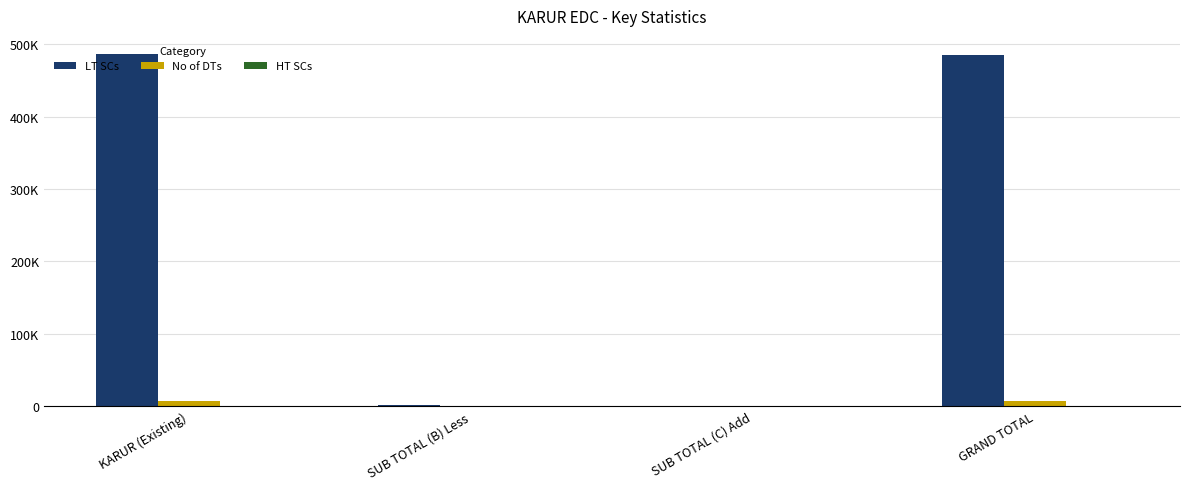

At KARUR (Existing), list the series in order from largest to smallest.

LT SCs, No of DTs, HT SCs